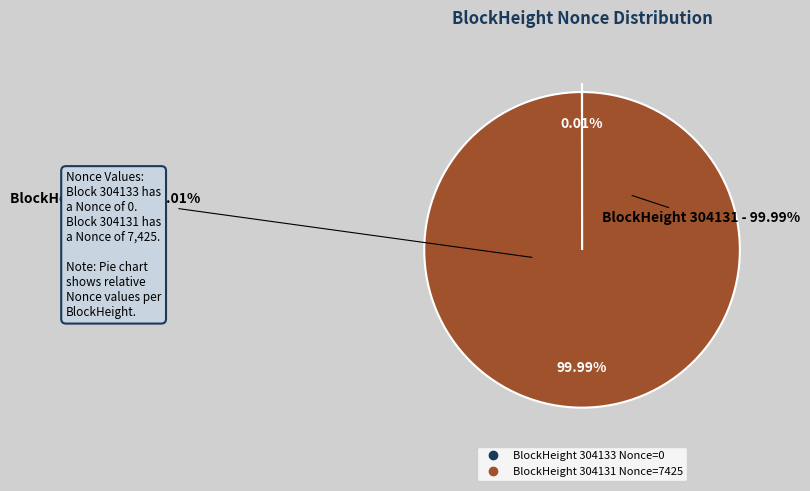

What is the largest slice in the pie chart?

304131